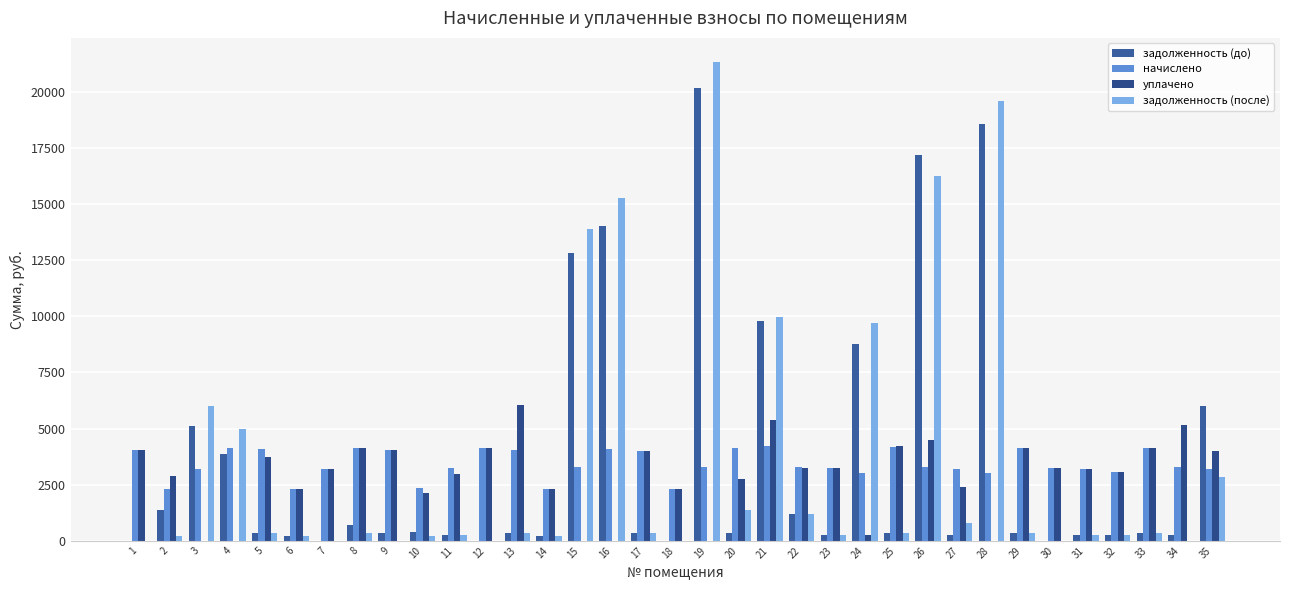

What are all the series names shown in the legend?

задолженность (до), начислено, уплачено, задолженность (после)